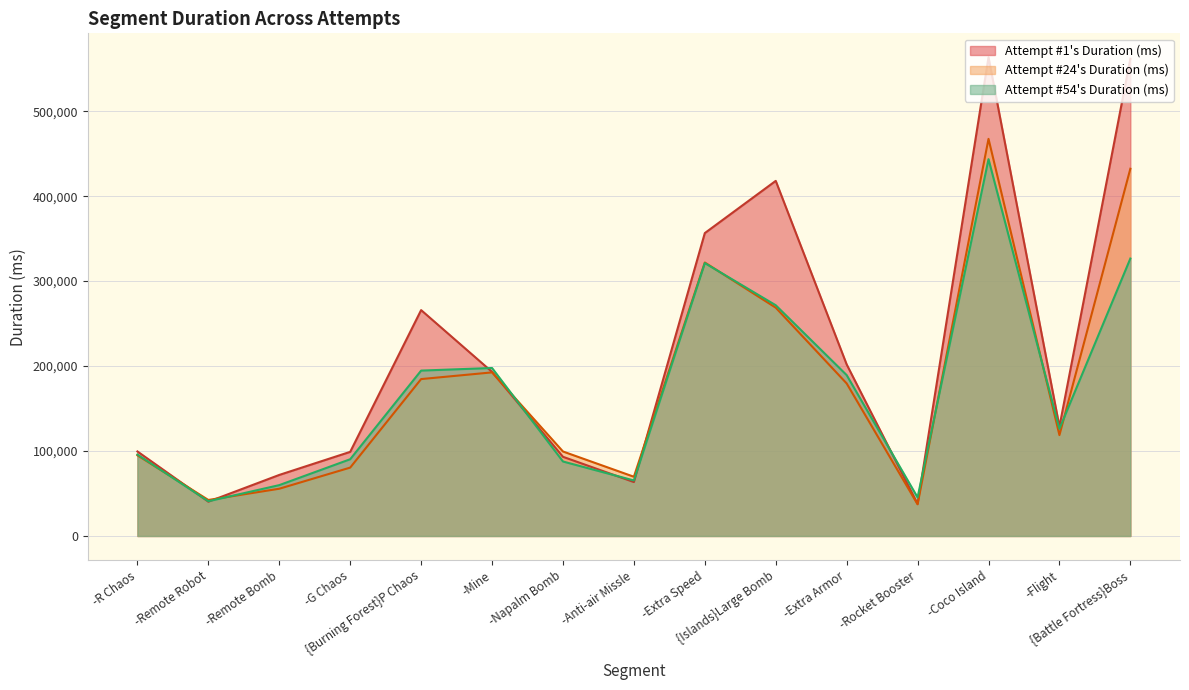

What is the label of the 1st point from the right?

{Battle Fortress}Boss